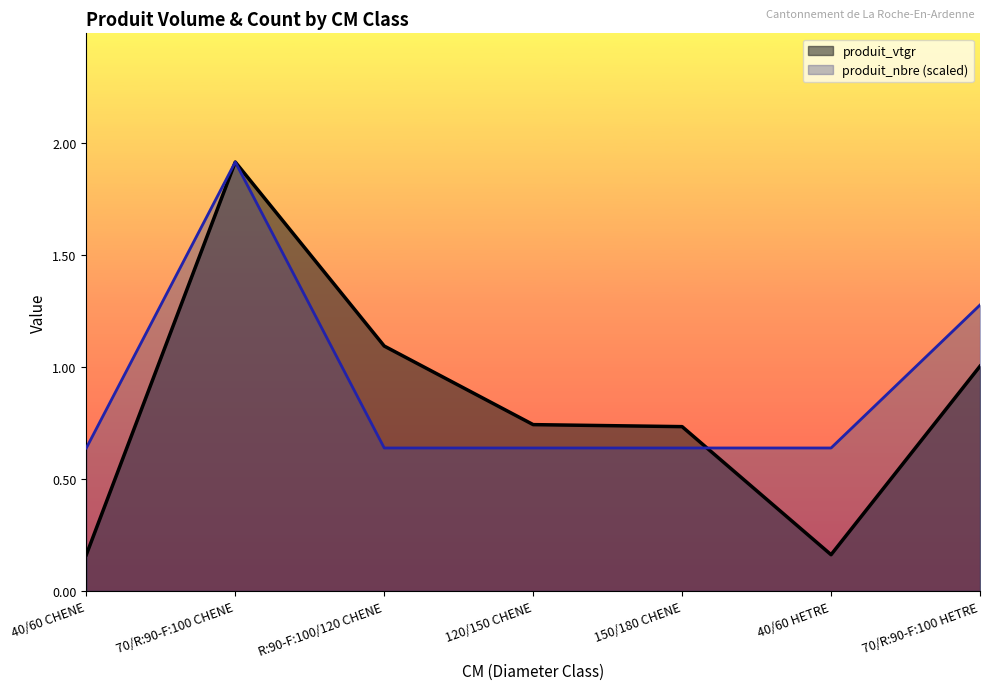

List the labels in order of produit_nbre value, largest first.

70/R:90-F:100 CHENE, 70/R:90-F:100 HETRE, 40/60 CHENE, R:90-F:100/120 CHENE, 120/150 CHENE, 150/180 CHENE, 40/60 HETRE